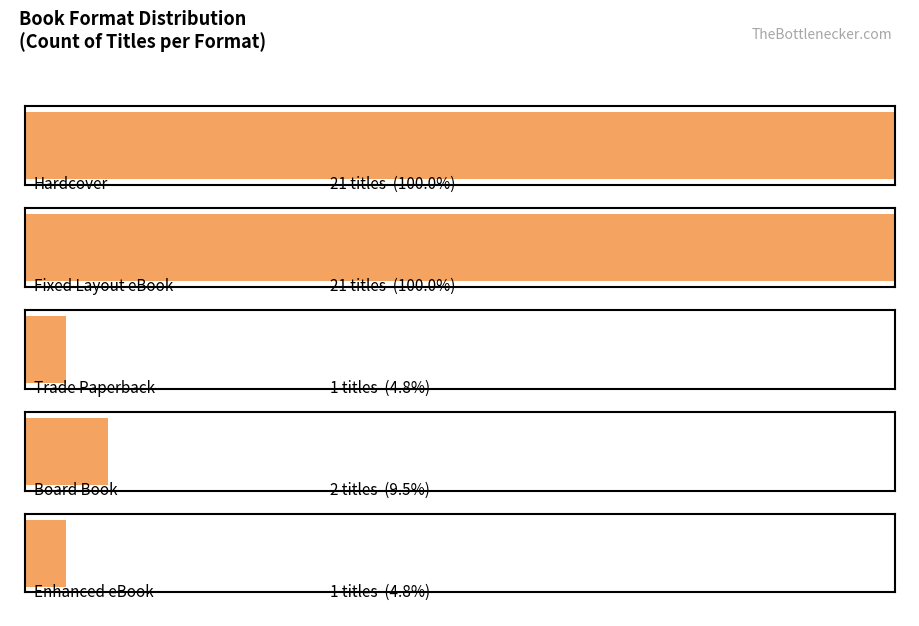

How many data points are less than 7?

3